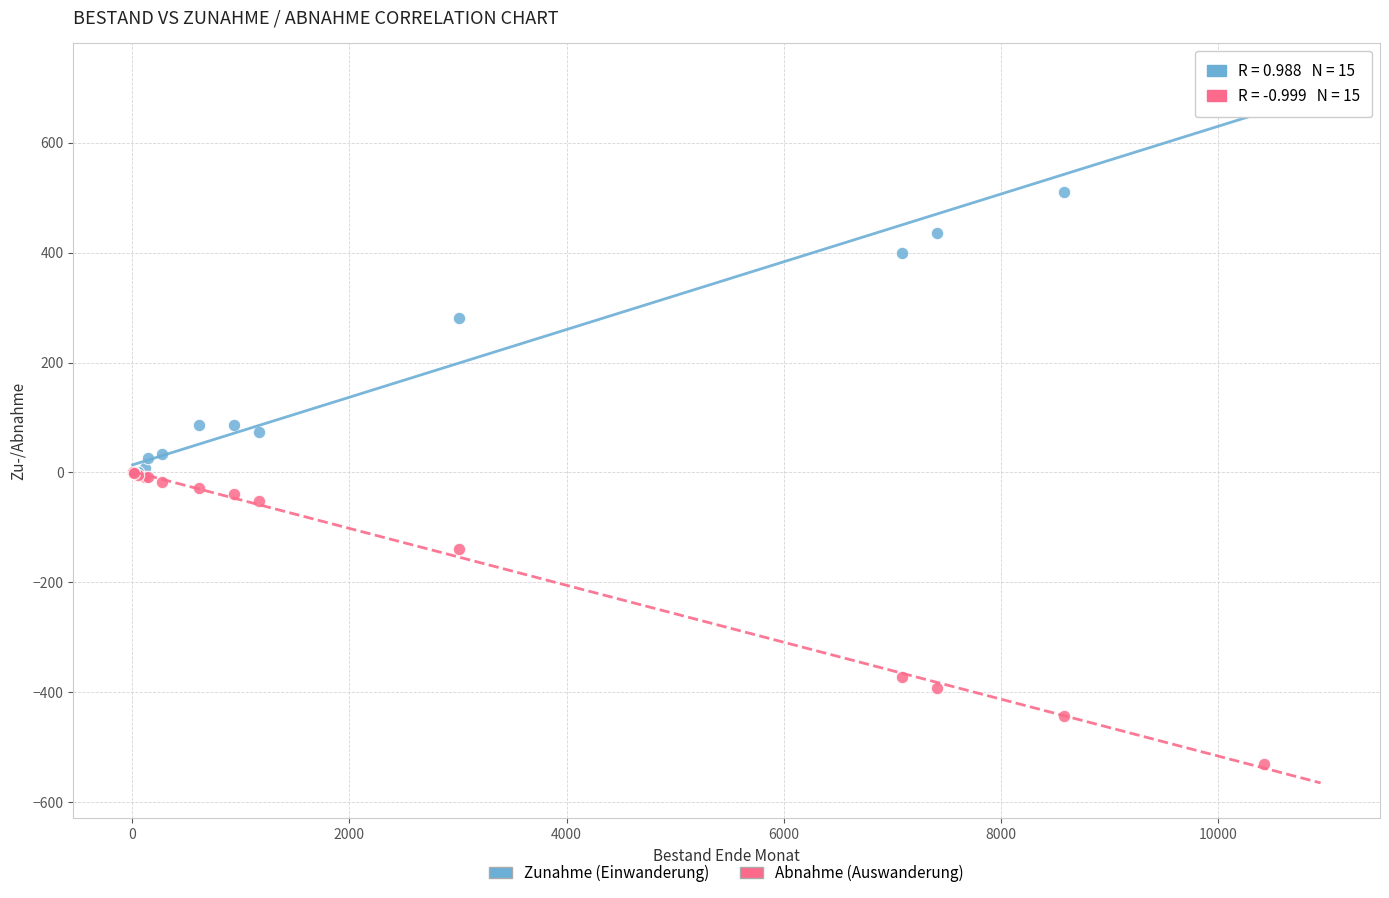

Which series contains the lowest Y value?

Abnahme (Auswanderung)